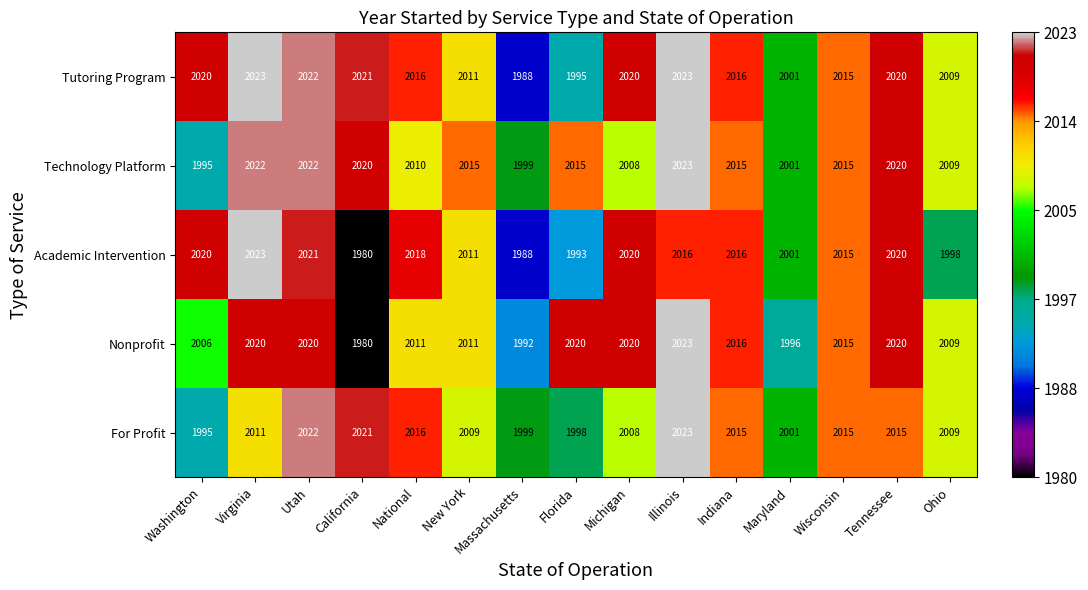

What is the sum of all Nonprofit values?

30159